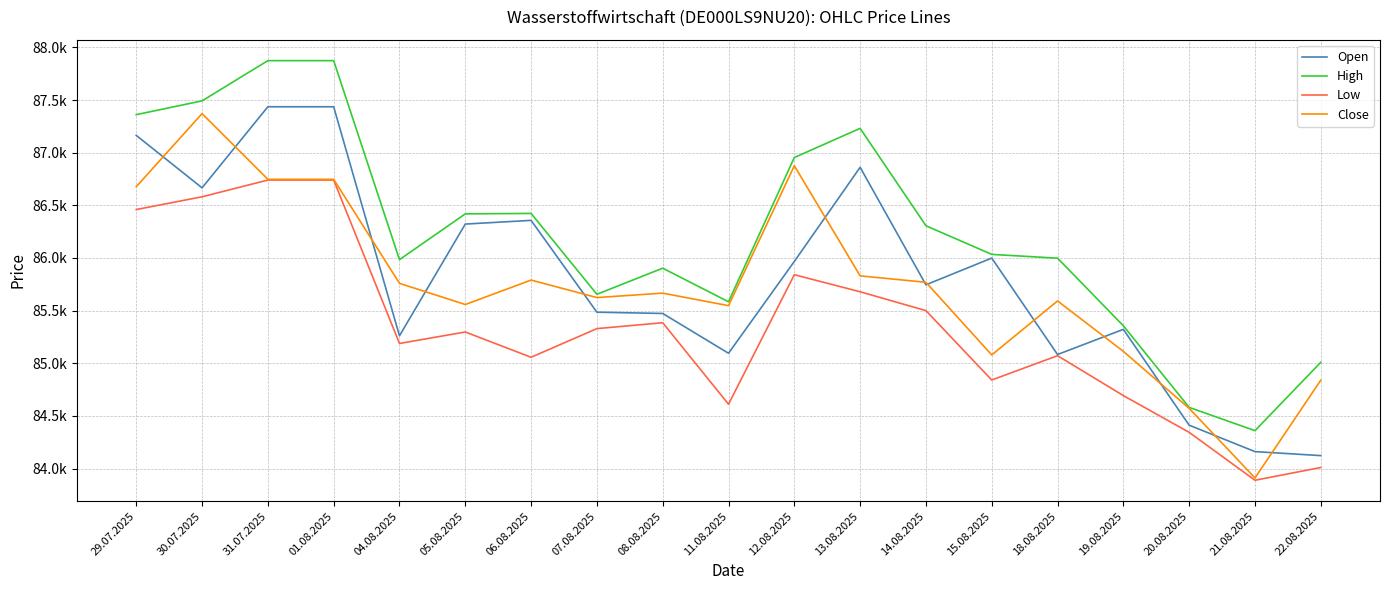

What are all the series names shown in the legend?

Open, High, Low, Close